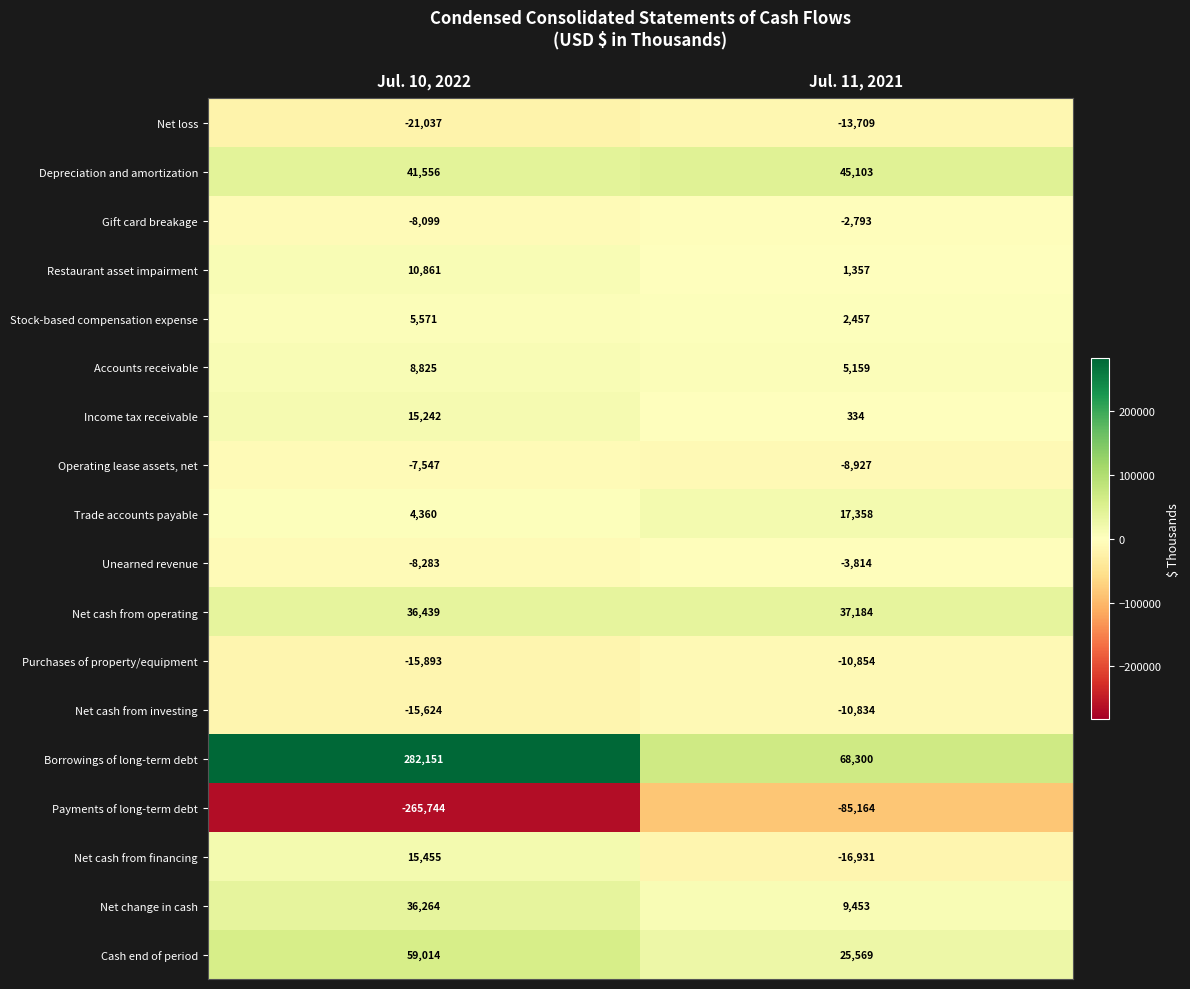

At which category does the chart reach its peak across all series?

Jul. 10, 2022